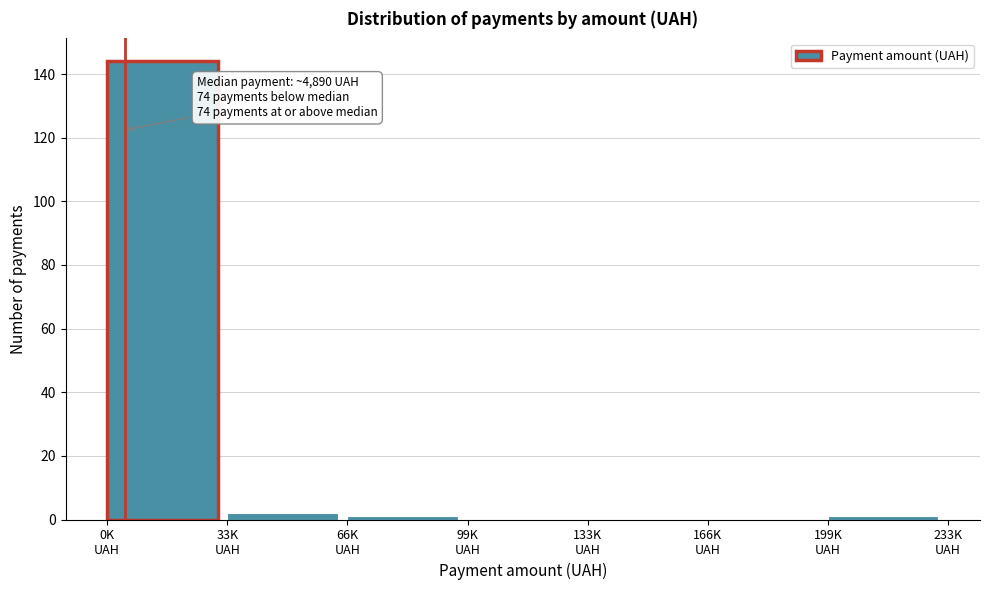

What is the maximum value shown in the chart?

144